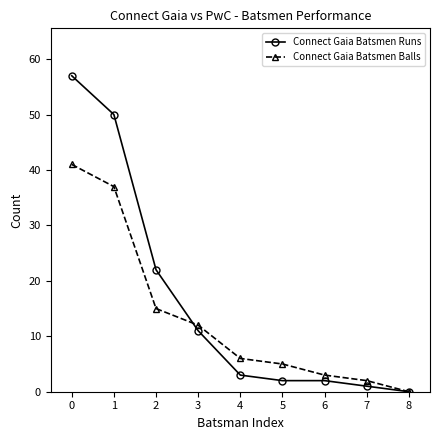

What is the average value of the Connect Gaia Batsmen Balls series?

13